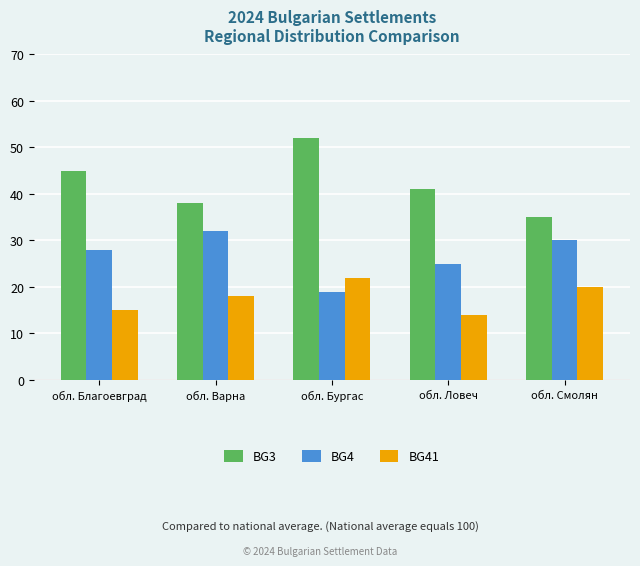

Rank the series by their maximum value, from lowest to highest.

BG41, BG4, BG3